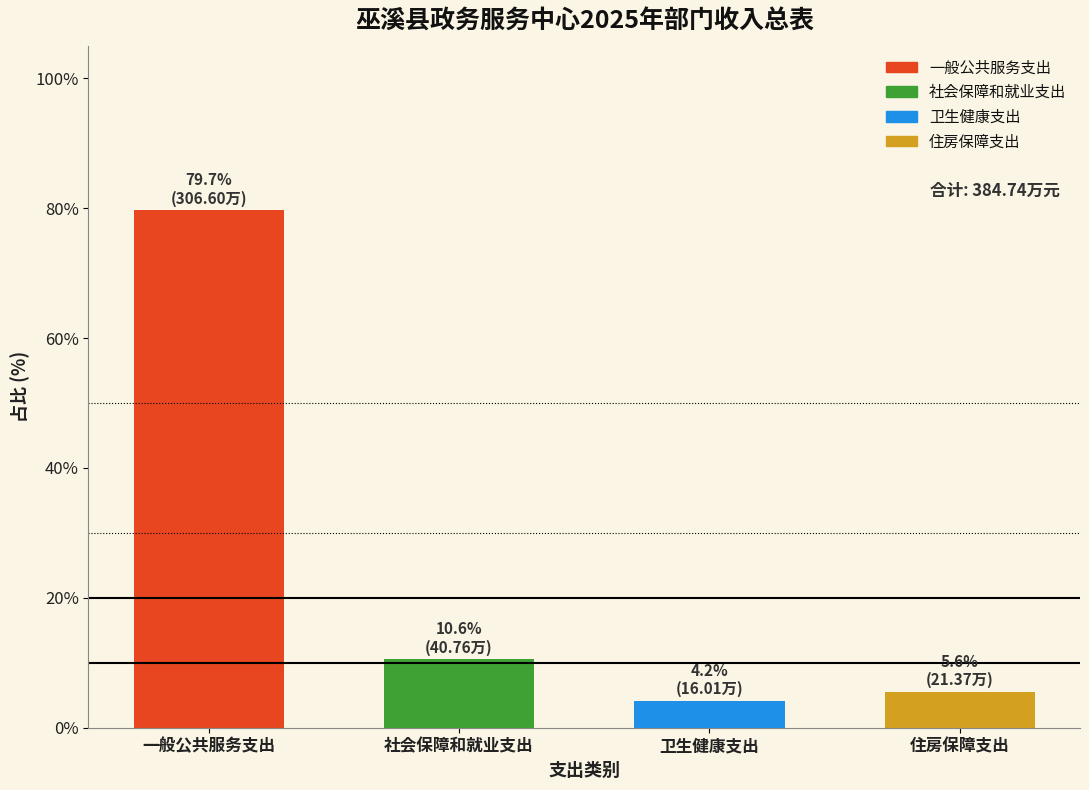

Reading left to right, transcribe all the data shown in this chart.

79.7	10.6	4.2	5.6